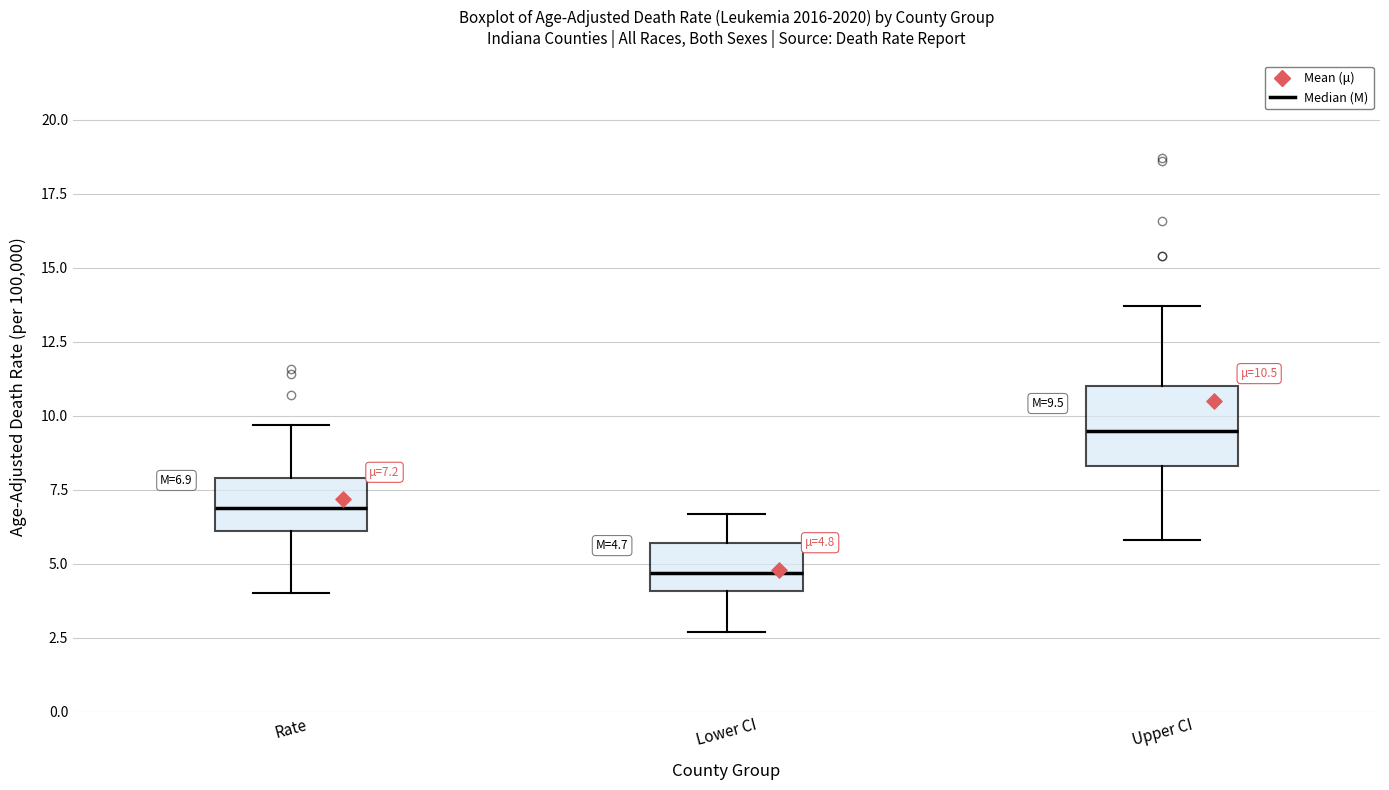

Which box's median line is the lowest?

Lower CI